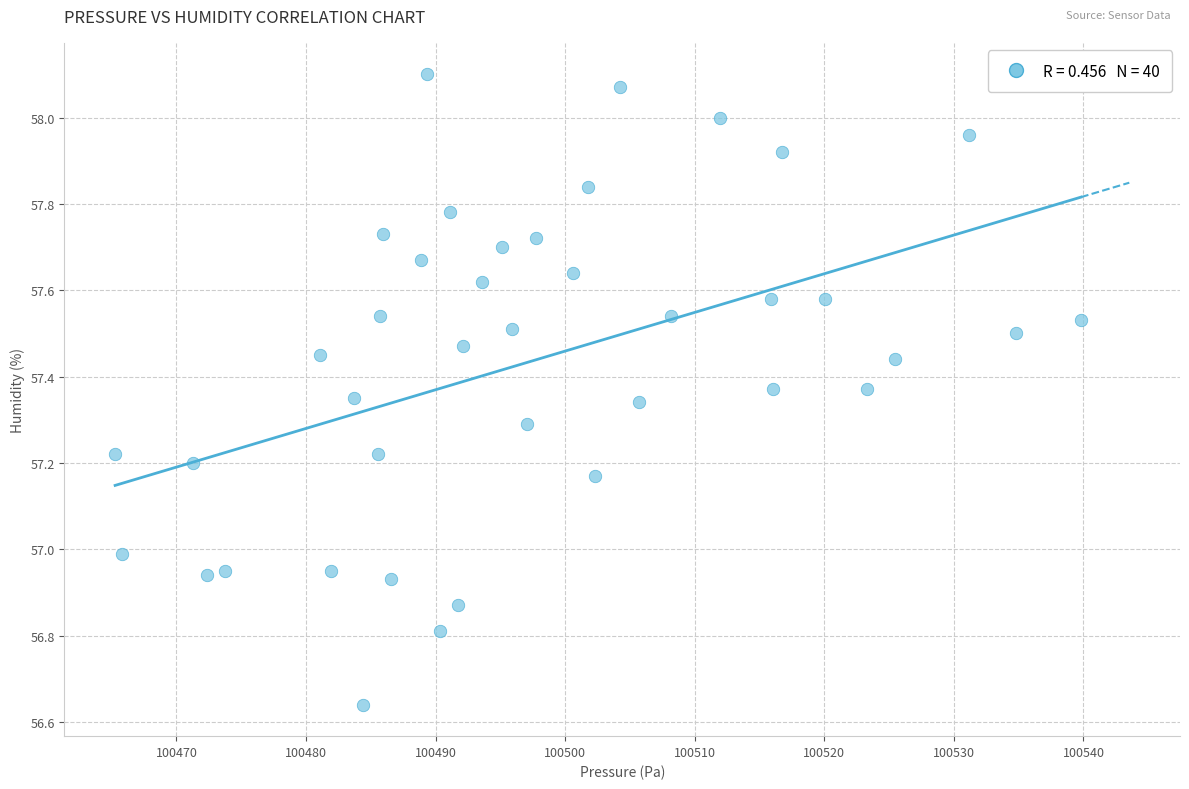

What is the range of Y values (max minus min)?

1.5